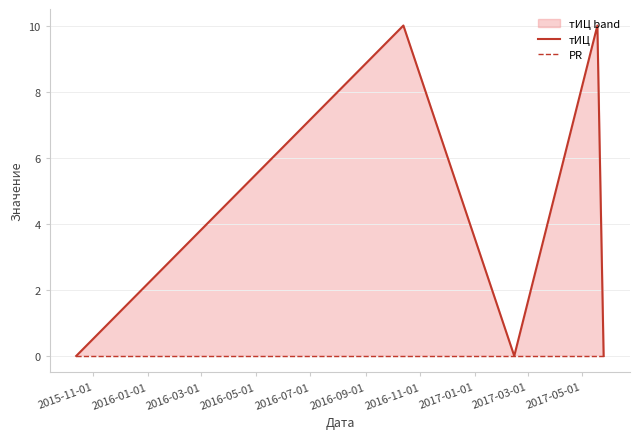

How many lines are shown in the chart?

2